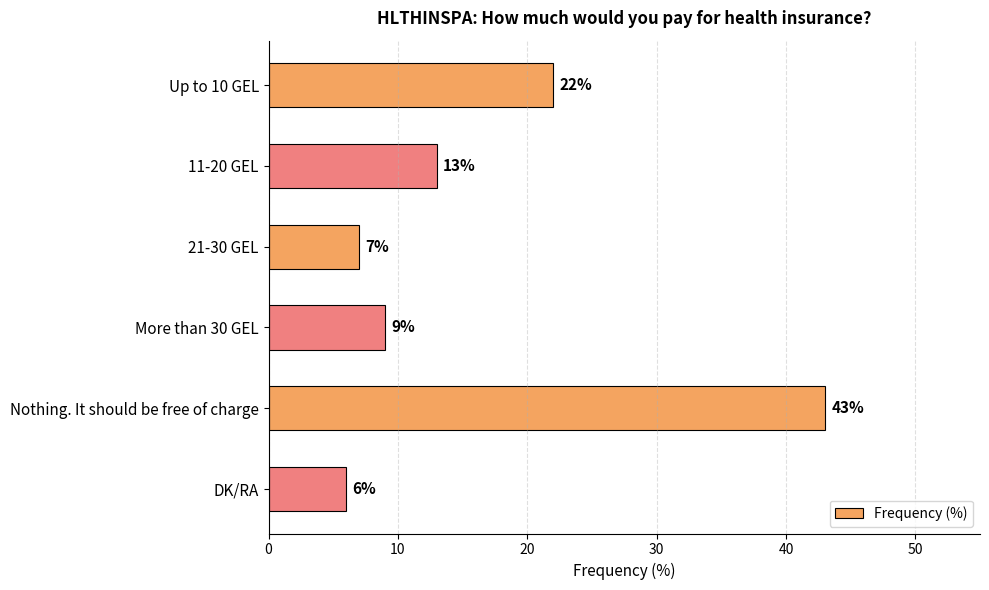

The value at 11-20 GEL is 8. True or false?

False